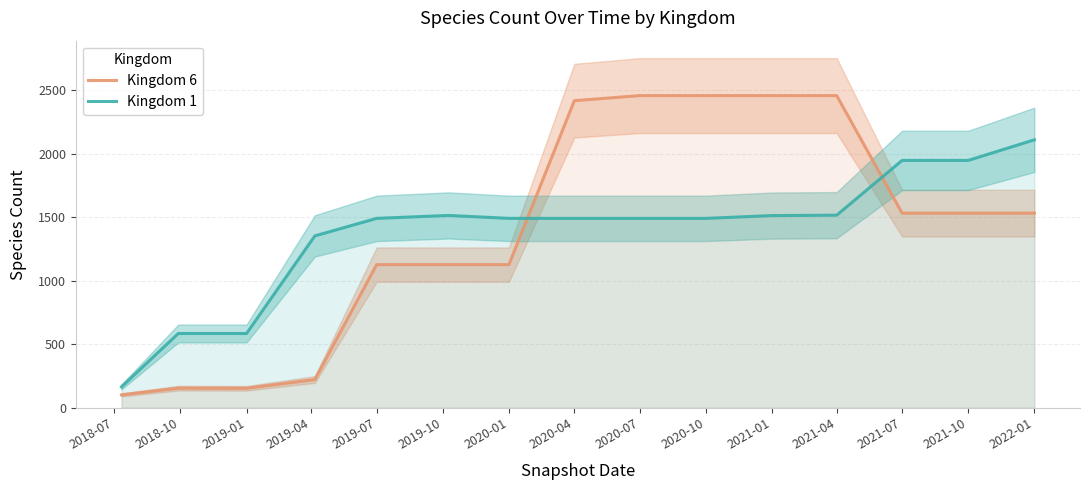

What is the highest value of the Kingdom 6 series?

2456